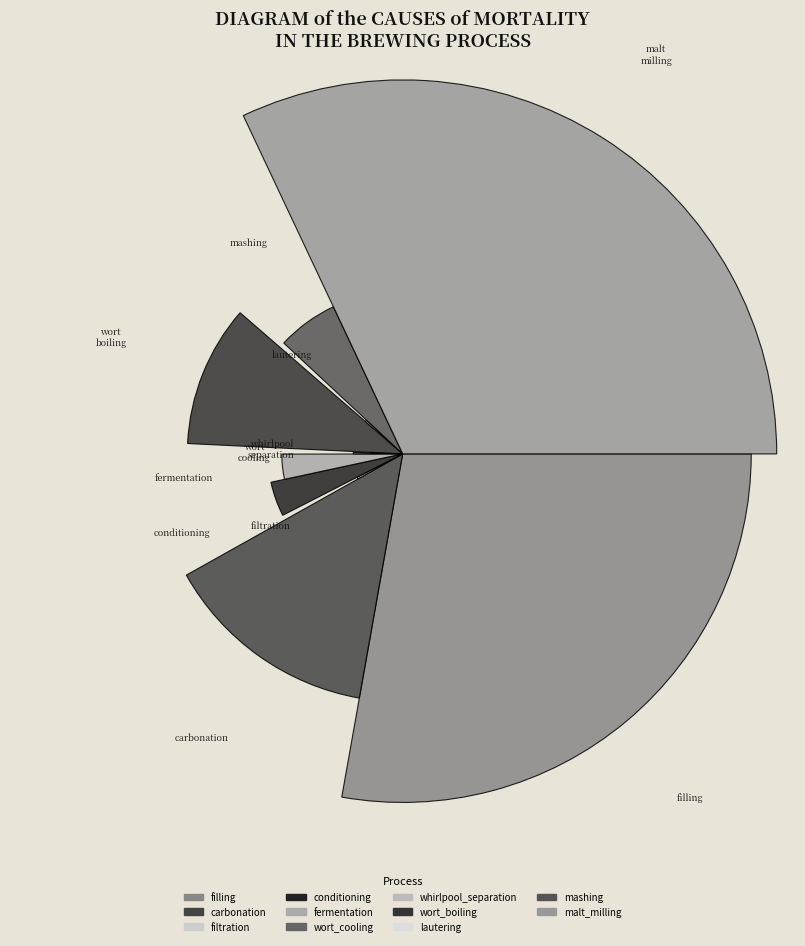

Rank the categories by value from highest to lowest.

malt_milling, filling, carbonation, wort_boiling, mashing, conditioning, fermentation, filtration, lautering, wort_cooling, whirlpool_separation